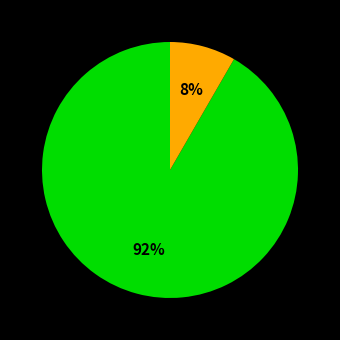

Count the number of slices in the pie.

2